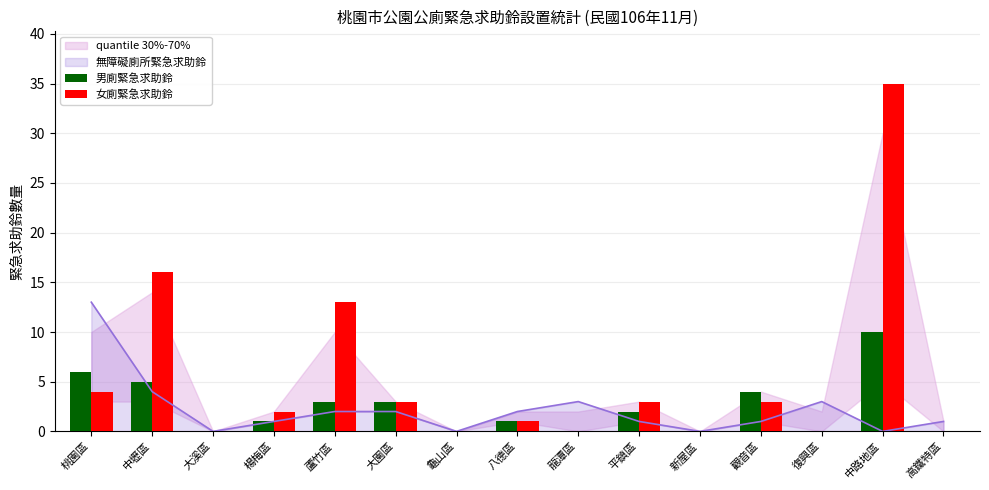

What is the label of the 11th bar from the right?

蘆竹區